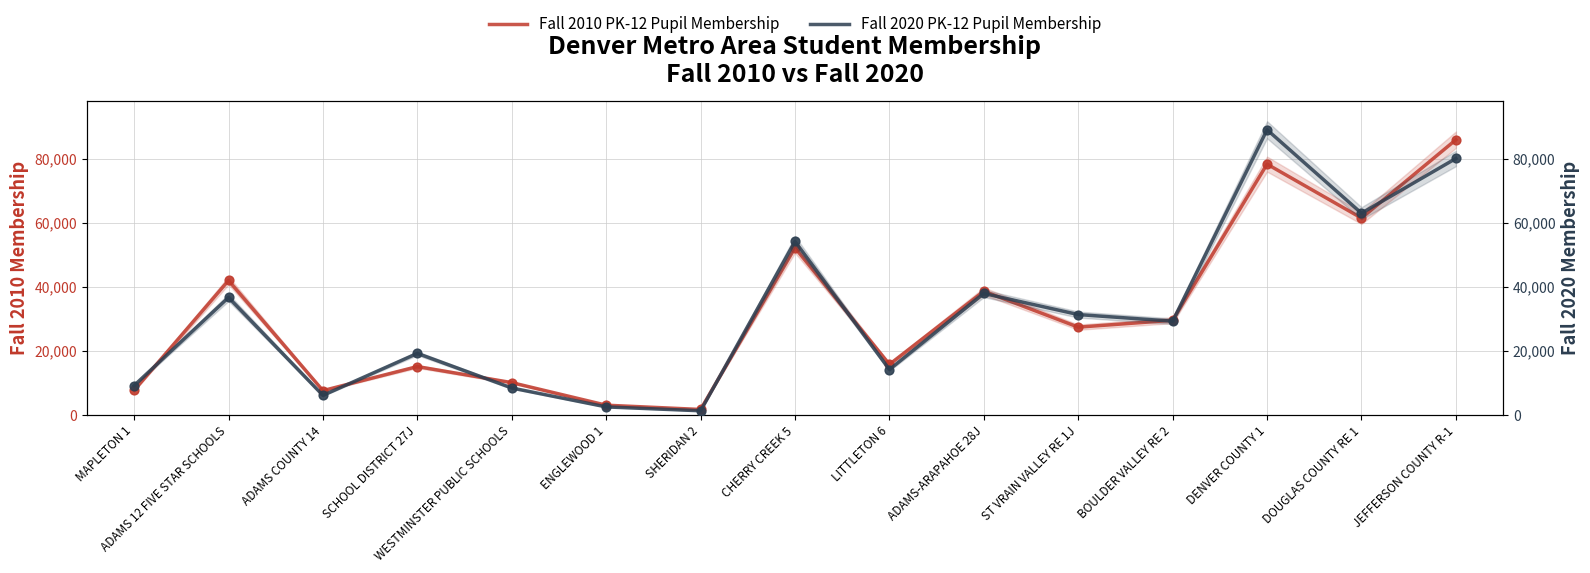

Which series has the largest total across all categories?

Fall 2020 PK-12 Pupil Membership